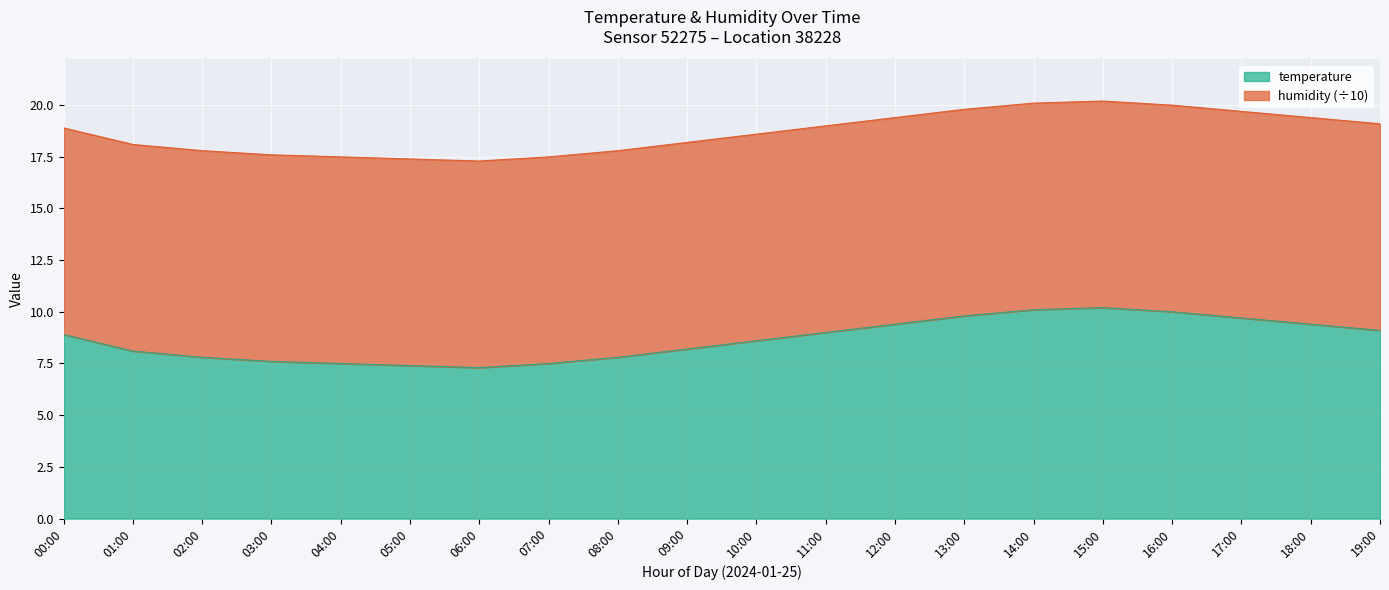

Reading left to right, list all the values displayed in this chart.

8.9	8.1	7.8	7.6	7.5	7.4	7.3	7.5	7.8	8.2	8.6	9.0	9.4	9.8	10.1	10.2	10.0	9.7	9.4	9.1